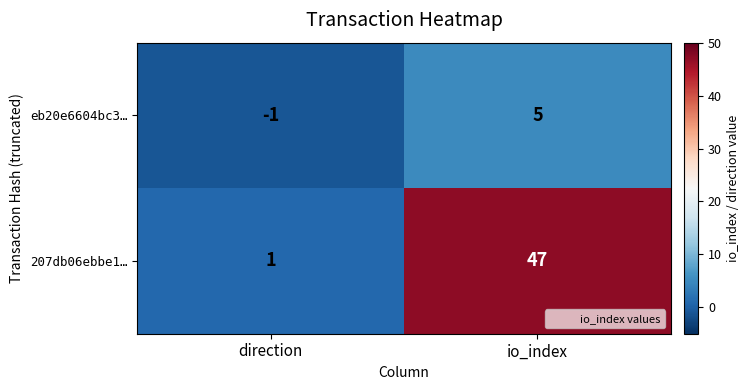

What is the minimum value shown in the chart?

-1